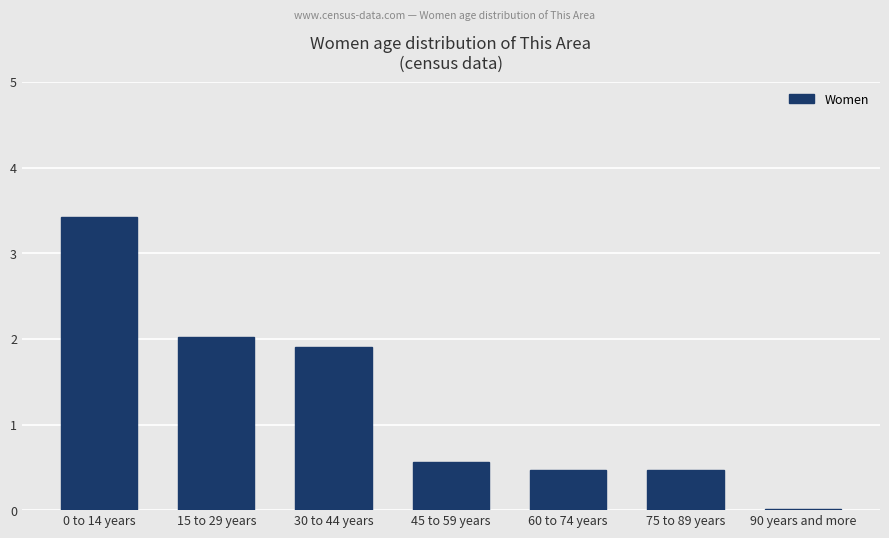

Between 30 to 44 years and 45 to 59 years, which is larger?

30 to 44 years